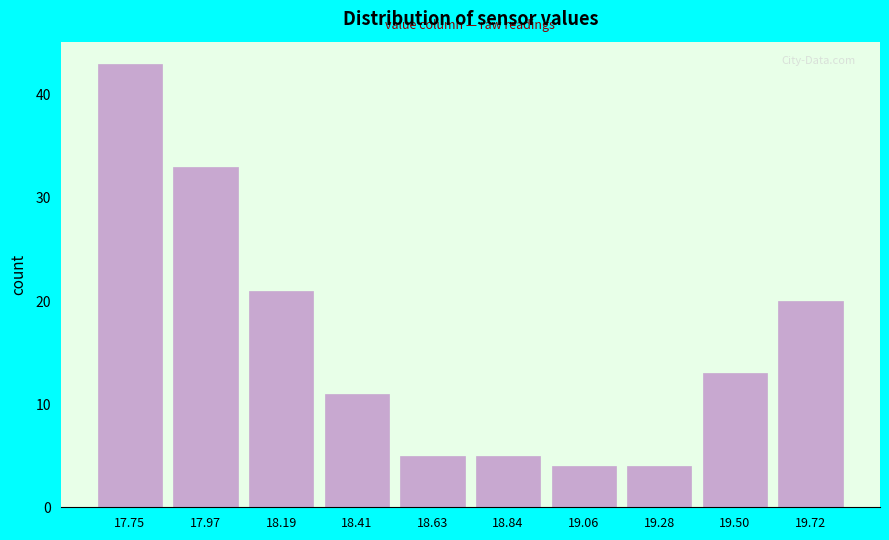

Reading left to right, what are all the values shown in this chart?

17.75=43	17.97=33	18.19=21	18.41=11	18.63=5	18.84=5	19.06=4	19.28=4	19.50=13	19.72=20